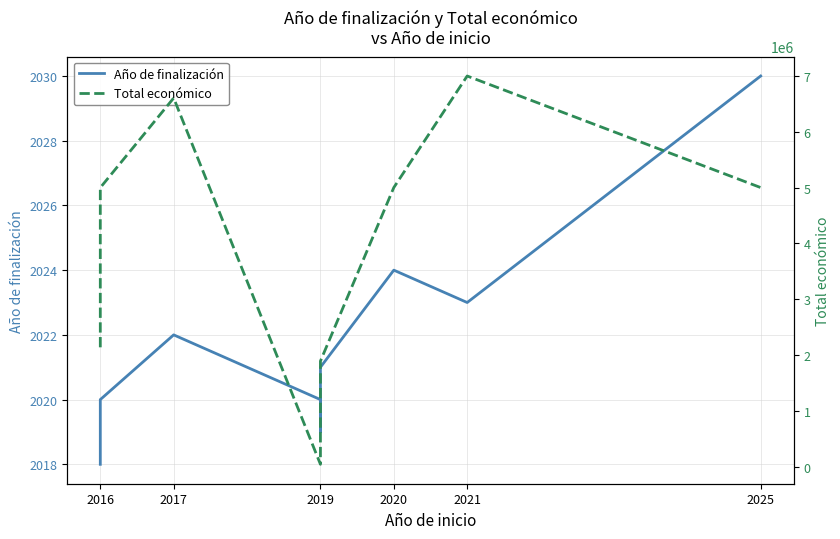

List the series in order of their peak value, highest first.

Total económico, Año de finalización